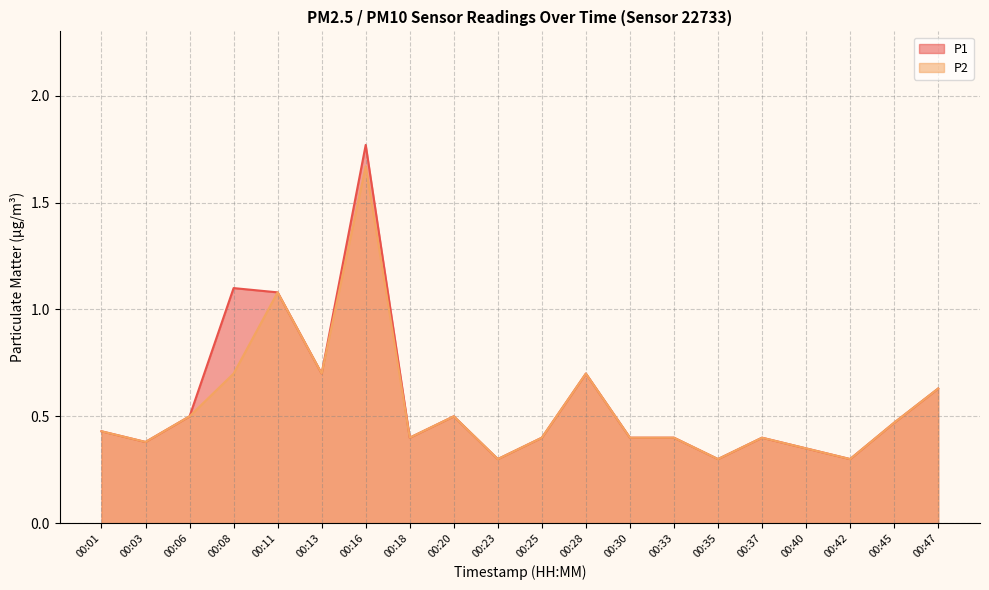

Which has a higher value, 00:11 or 00:37?

00:11